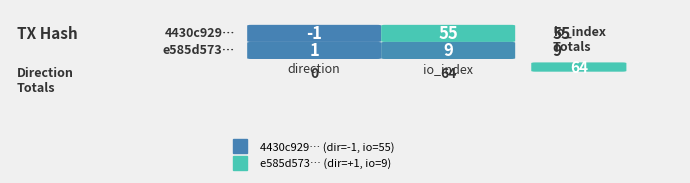

The value of 4430c92229d276428de5c31c5af57b631267941 at 0 is 0. True or false?

False